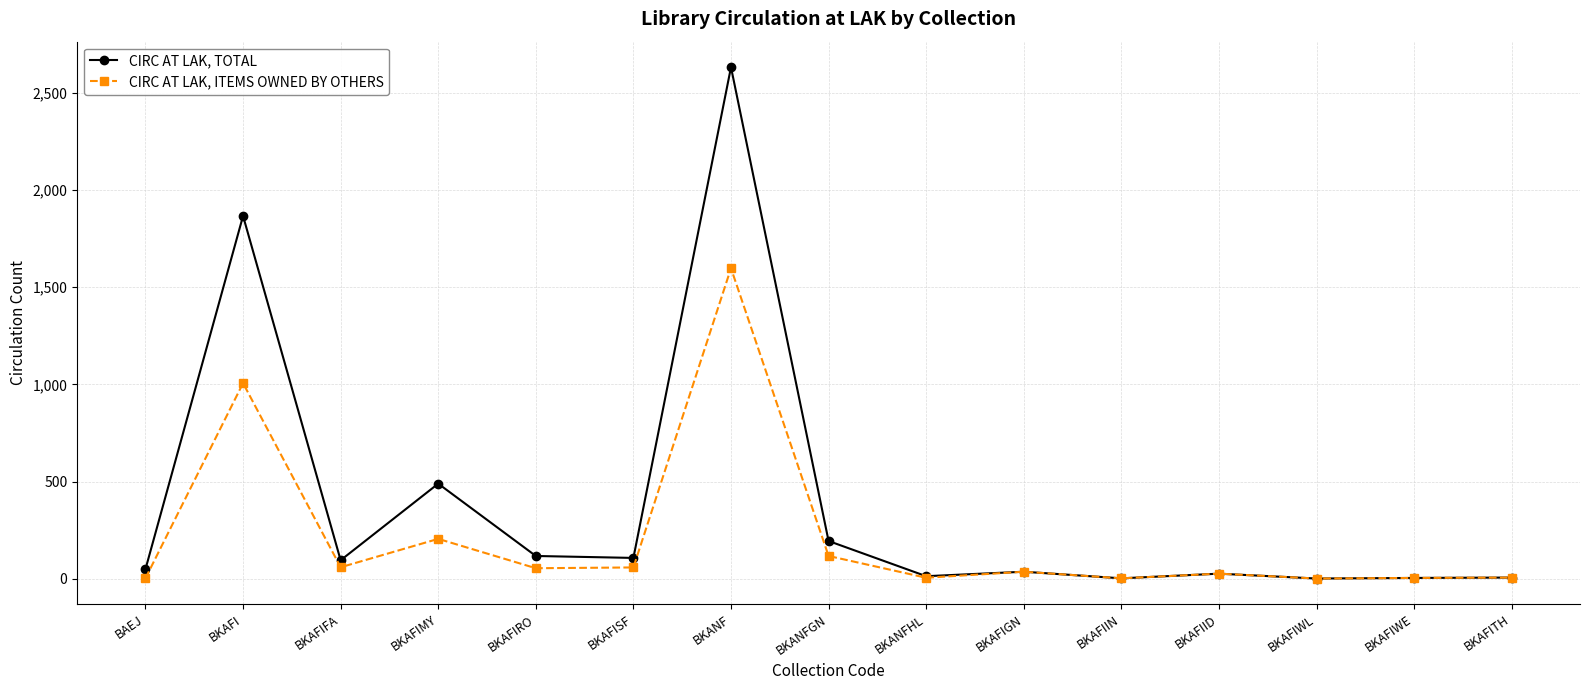

Is this an area chart (filled region under the line)?

No